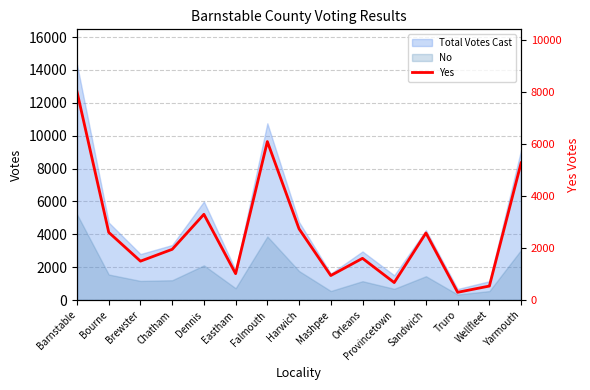

Rank the categories by value from lowest to highest.

Truro, Wellfleet, Provincetown, Mashpee, Eastham, Brewster, Orleans, Chatham, Sandwich, Bourne, Harwich, Dennis, Yarmouth, Falmouth, Barnstable